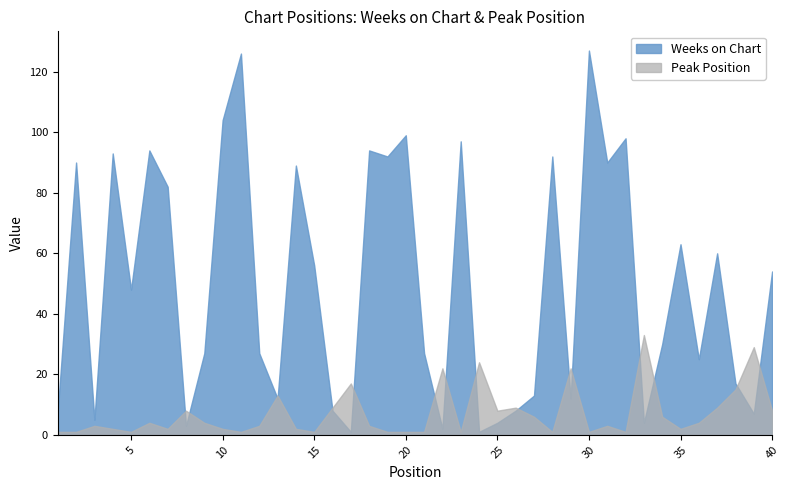

Which series has the largest range (max minus min)?

Weeks on Chart